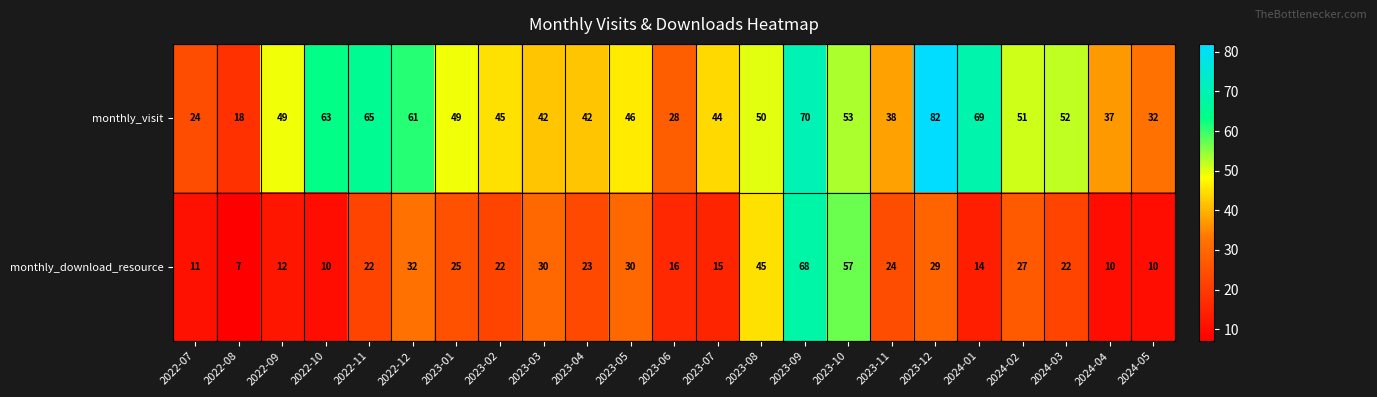

What is the greatest value displayed?

82